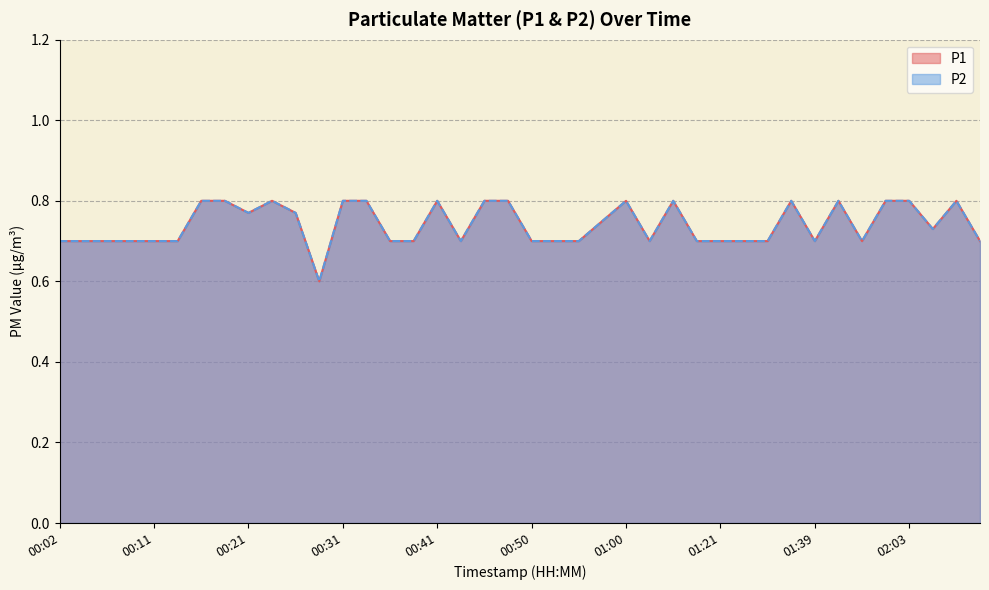

Which series has the widest spread of values?

P1